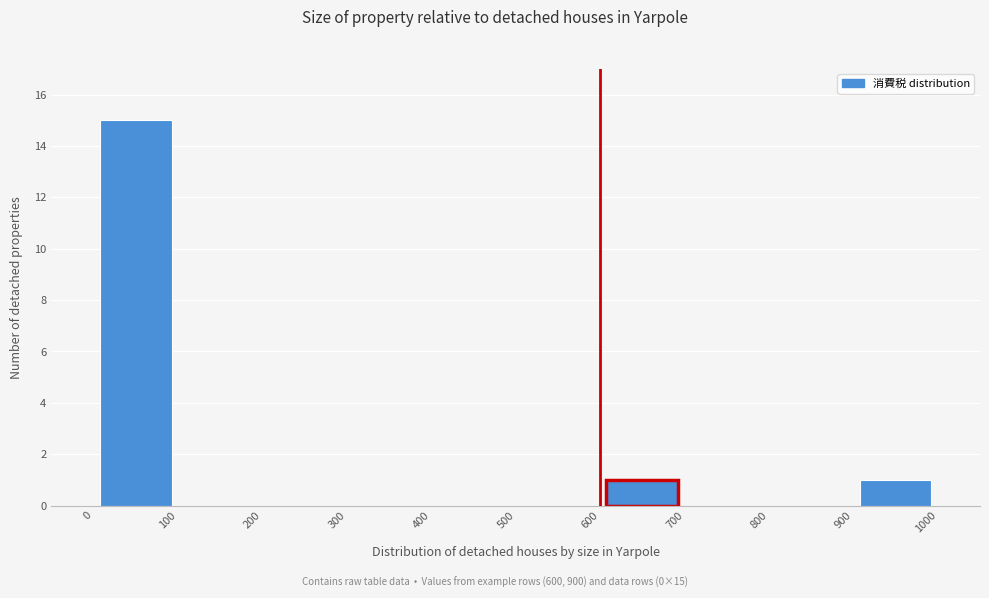

Which range on the x-axis has the tallest bar?

0 to 100